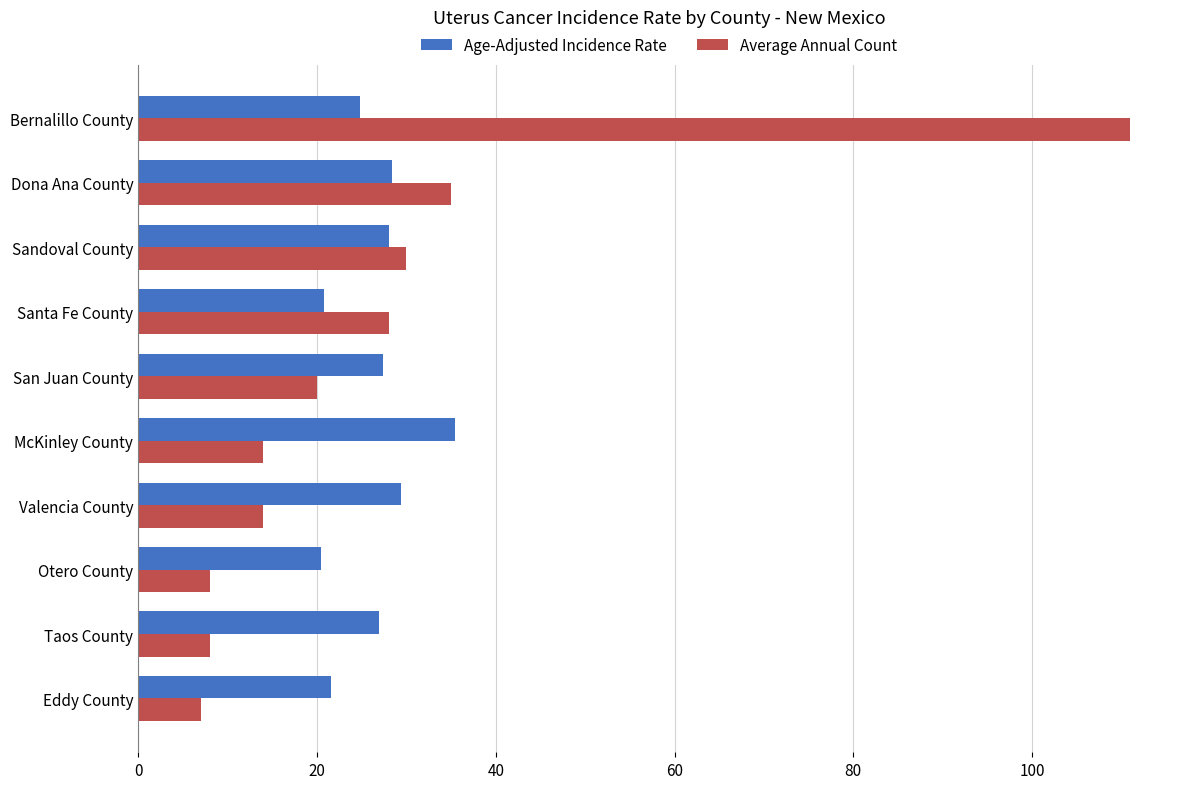

Which category has the highest value across all series?

Bernalillo County